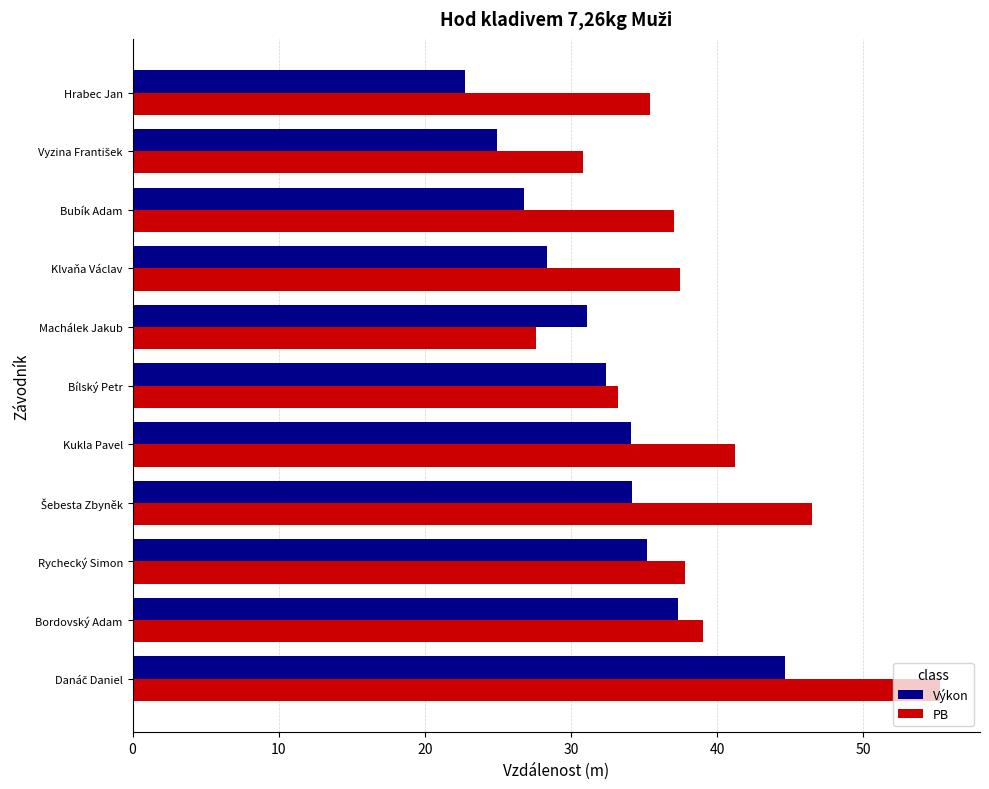

What is the total value across all series at Klvaňa Václav?

65.8